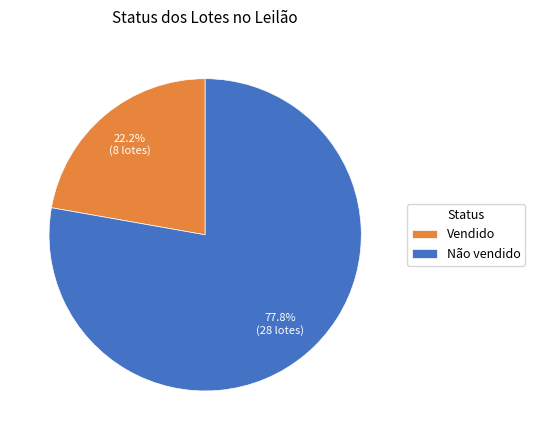

How many slices are in this pie chart?

2